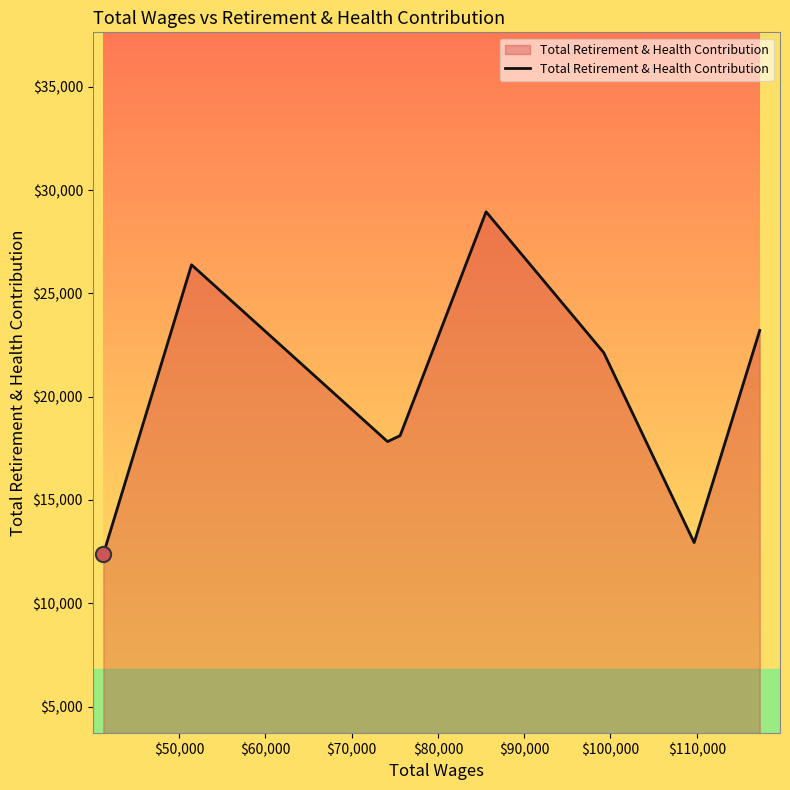

What is the greatest value displayed?

28951